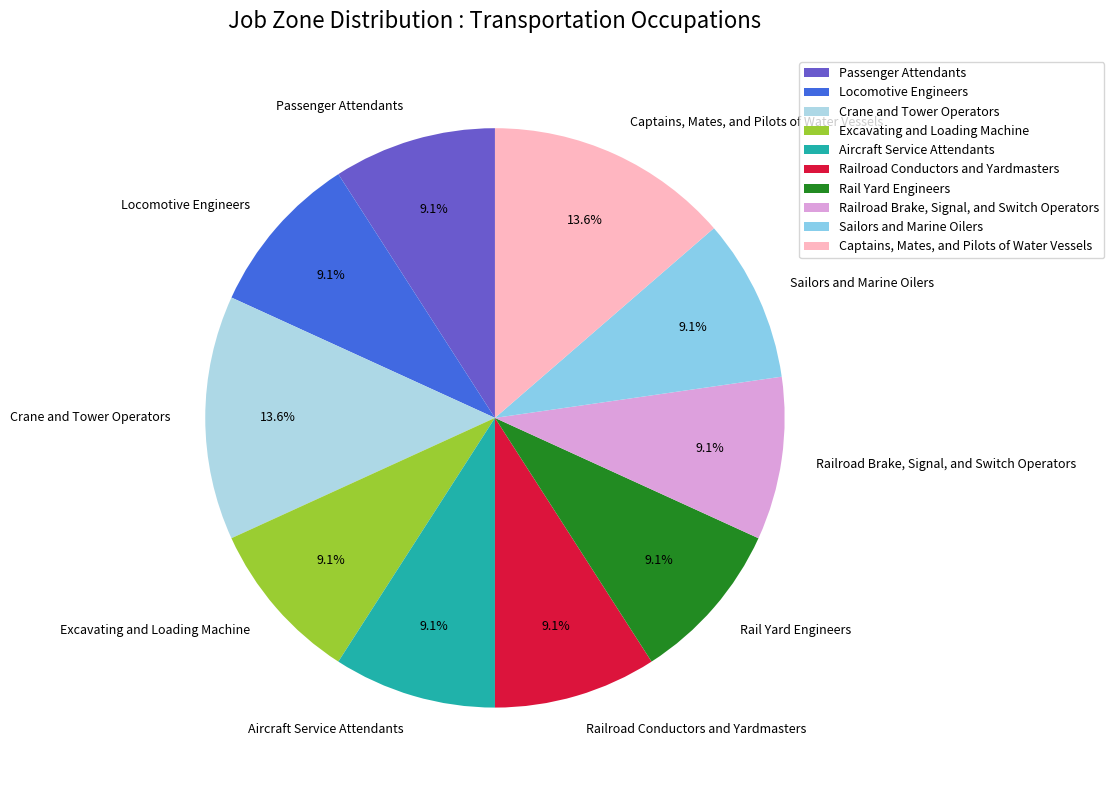

Is there a majority slice in this chart?

No